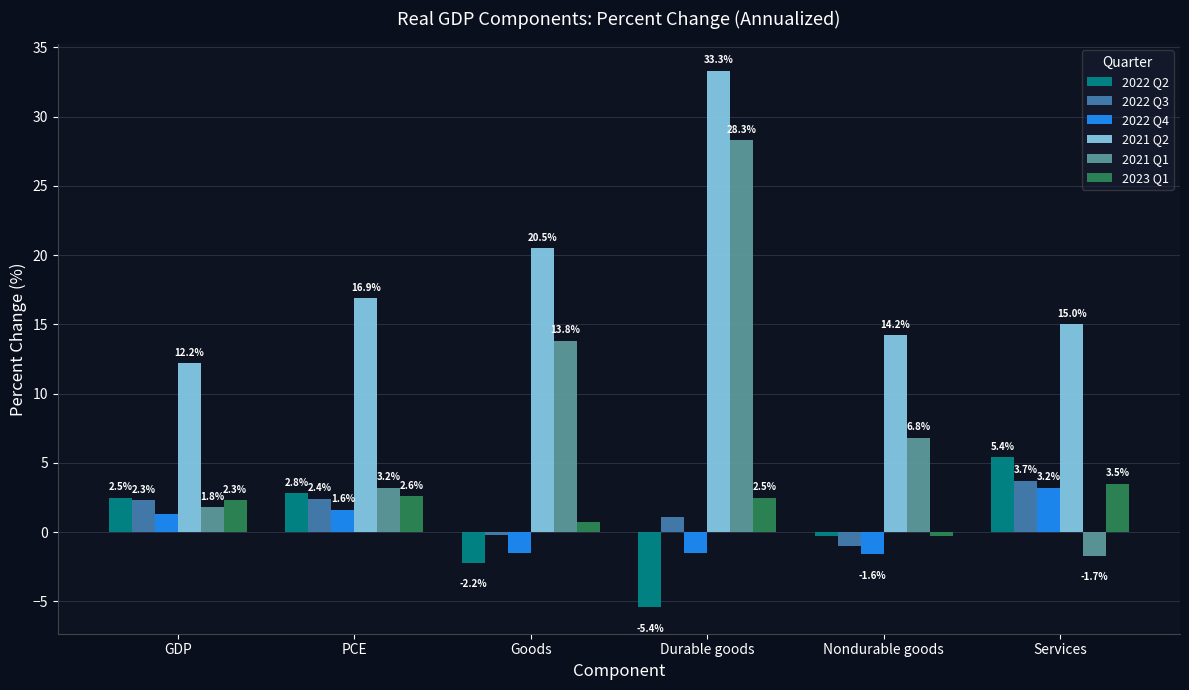

Which series has the largest range (max minus min)?

2021 Q1